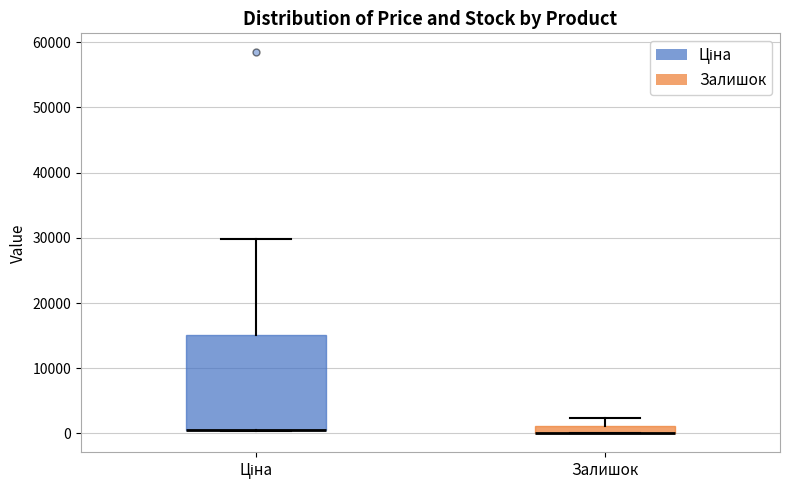

Which box is the tallest, from its lower edge to its upper edge?

Ціна